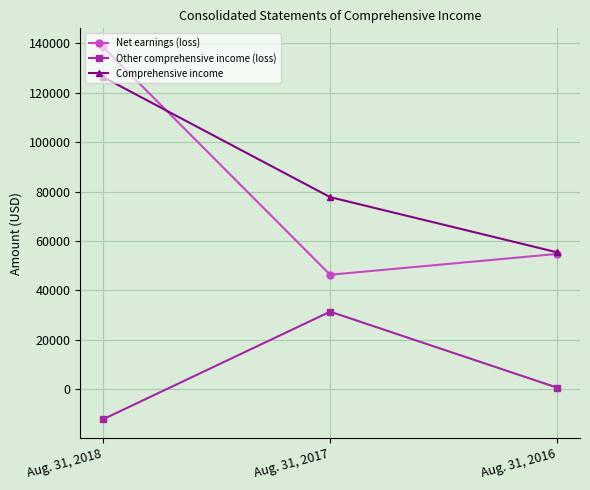

Which series has the largest total across all categories?

Comprehensive income